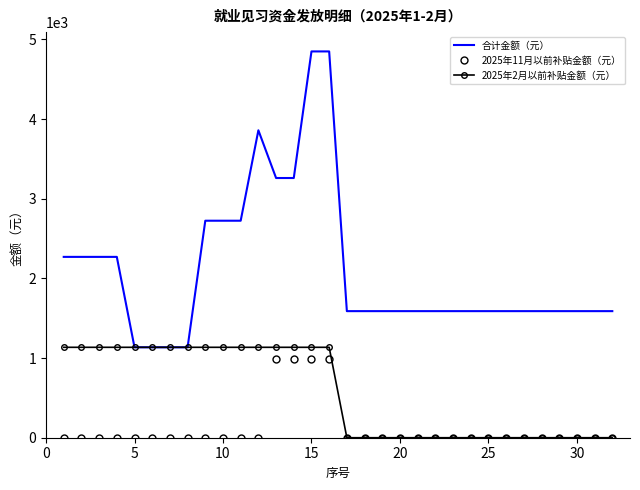

Reading left to right, extract all data points from this chart.

合计金额（元）: 2270	2270	2270	2270	1135	1135	1135	1135	2724	2724	2724	3859	3260	3260	4849	4849	1589	1589	1589	1589	1589	1589	1589	1589	1589	1589	1589	1589	1589	1589	1589	1589
2025年11月以前补贴金额（元）: 0	0	0	0	0	0	0	0	0	0	0	0	990	990	990	990	0	0	0	0	0	0	0	0	0	0	0	0	0	0	0	0
2025年2月以前补贴金额（元）: 1135	1135	1135	1135	1135	1135	1135	1135	1135	1135	1135	1135	1135	1135	1135	1135	0	0	0	0	0	0	0	0	0	0	0	0	0	0	0	0